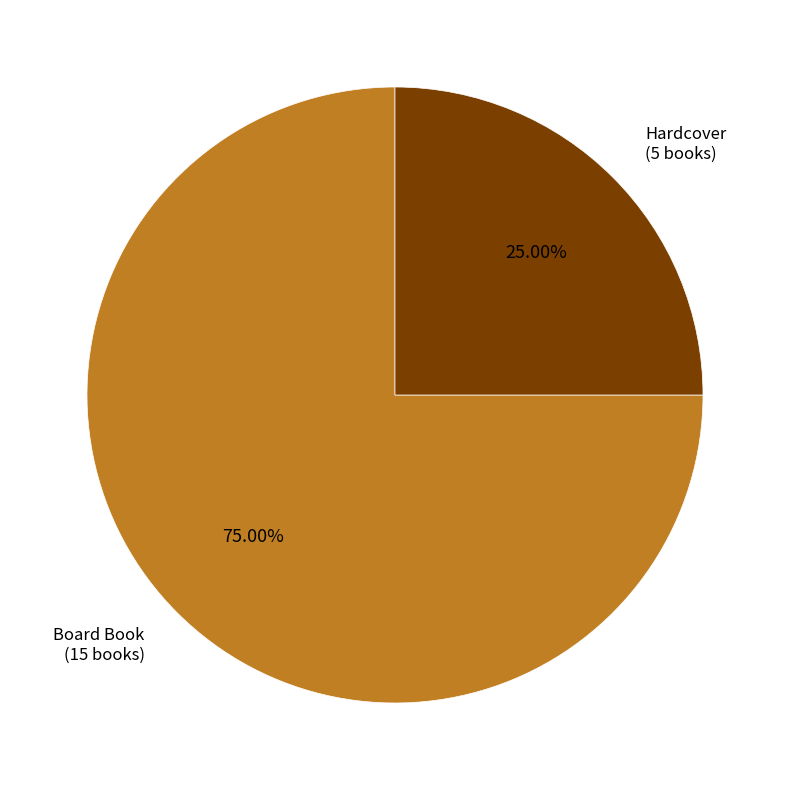

To the nearest percent, what is the average slice percentage?

50%